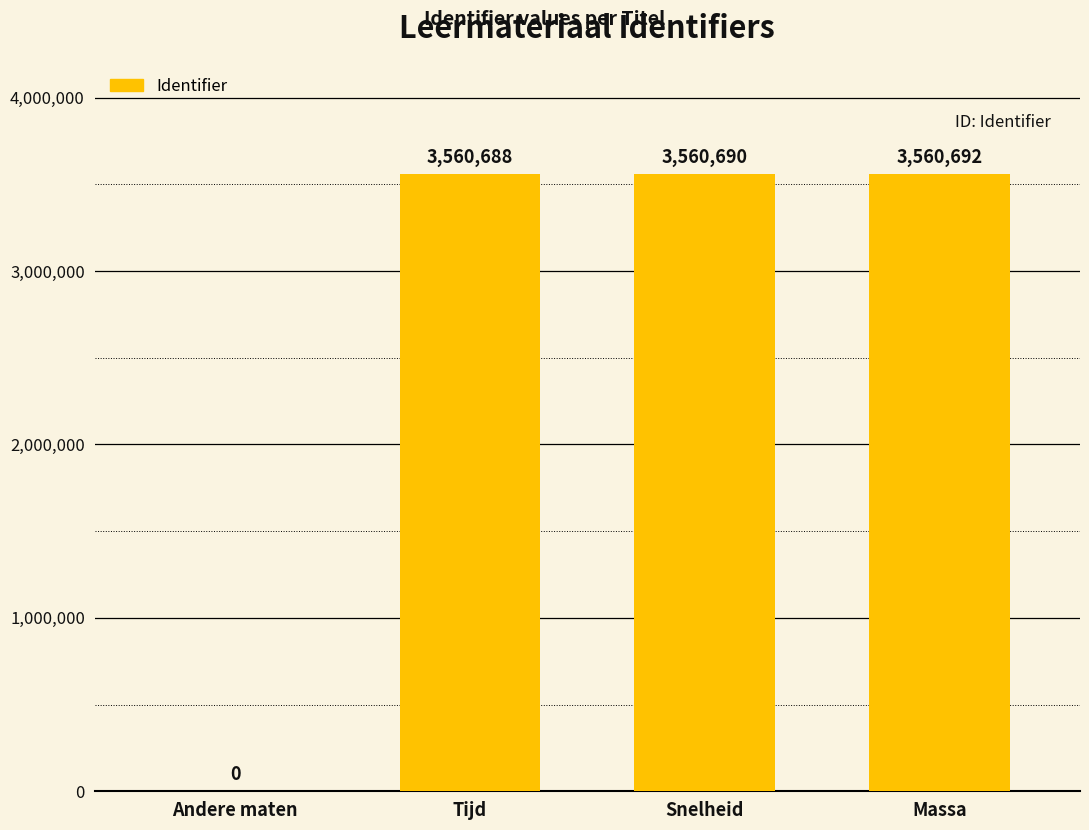

Reading left to right, extract all data points from this chart.

0	3560688	3560690	3560692